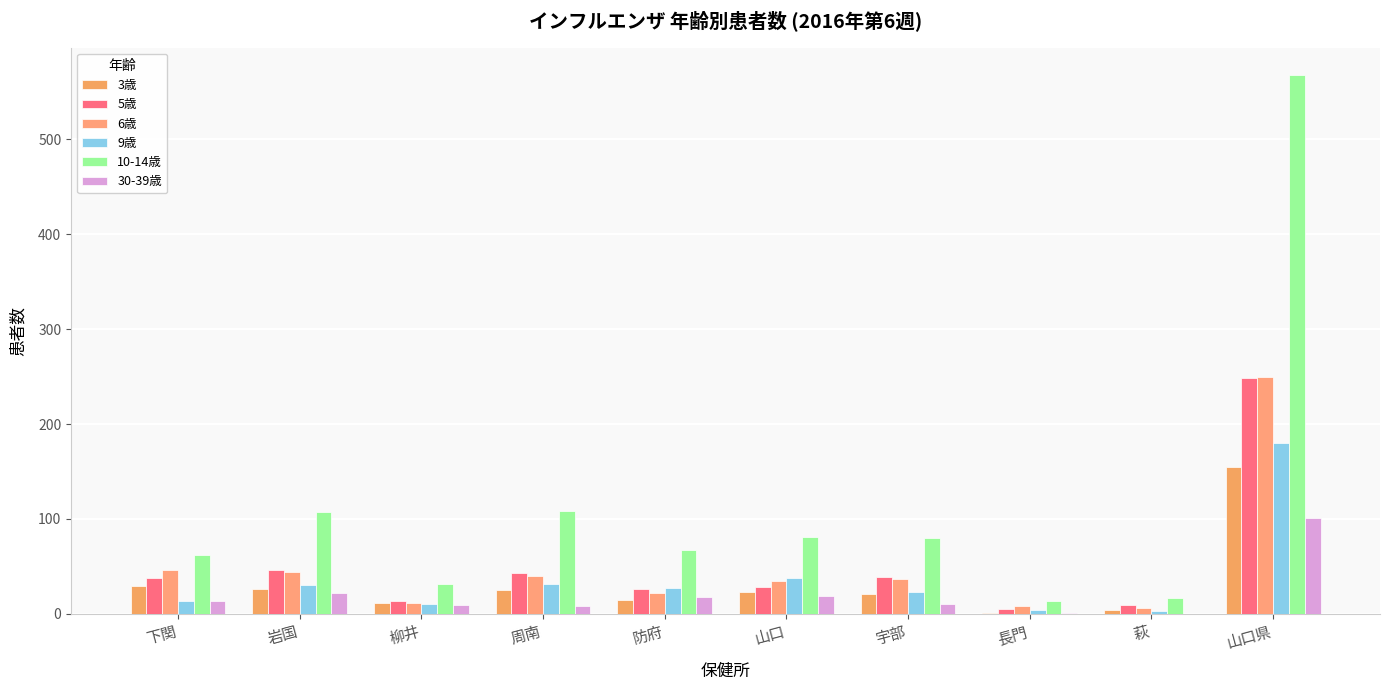

Does the chart contain stacked bars?

No